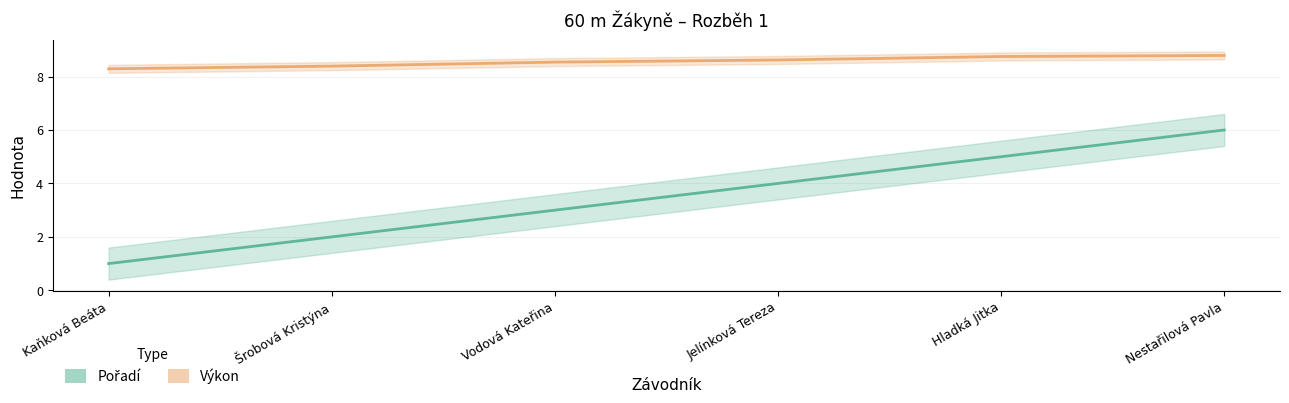

What is the label of the 2nd point from the left?

Šrobová Kristýna